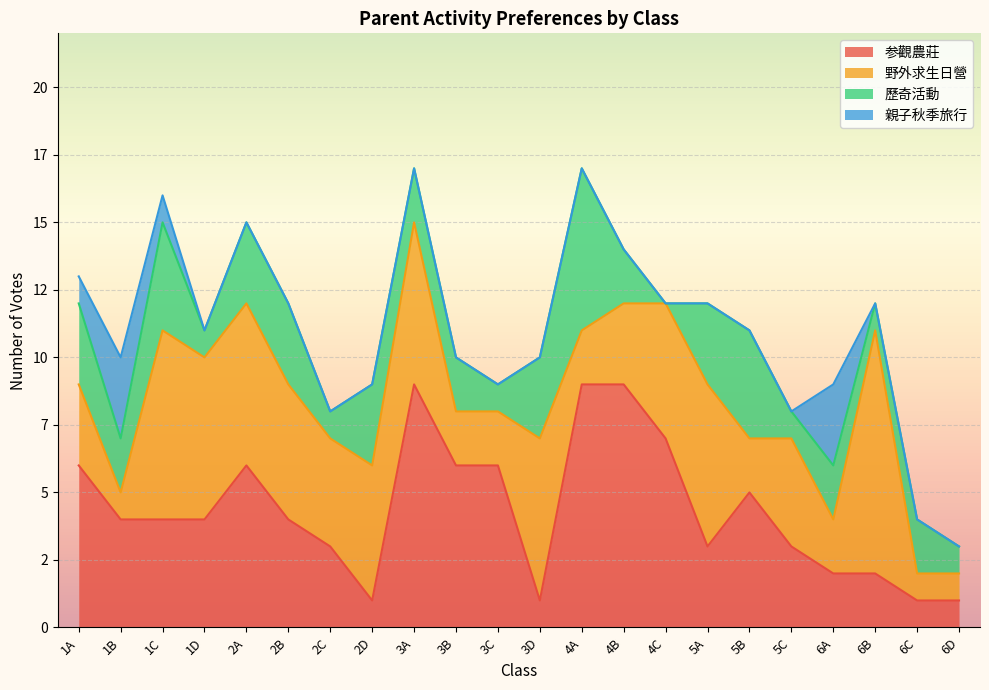

Where does the 参觀農莊 series first go above 4?

1A